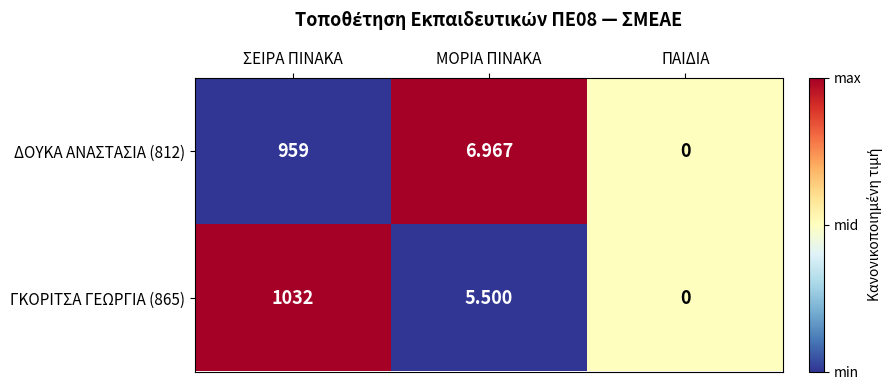

At which label does ΔΟΥΚΑ ΑΝΑΣΤΑΣΙΑ (812) first exceed 6?

ΣΕΙΡΑ ΠΙΝΑΚΑ